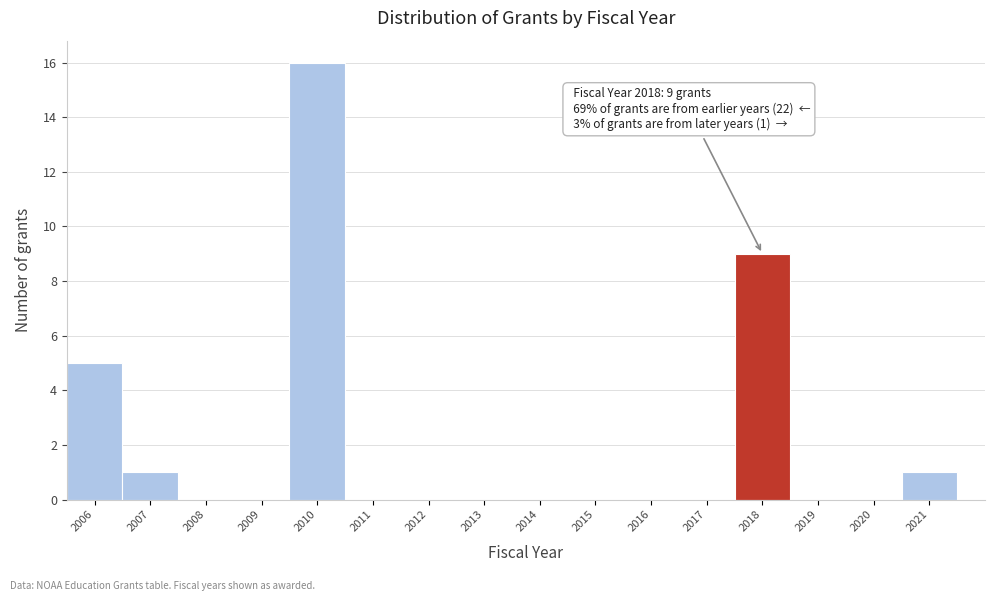

Over which range of the x-axis is the bar tallest?

2009.5 to 2010.5